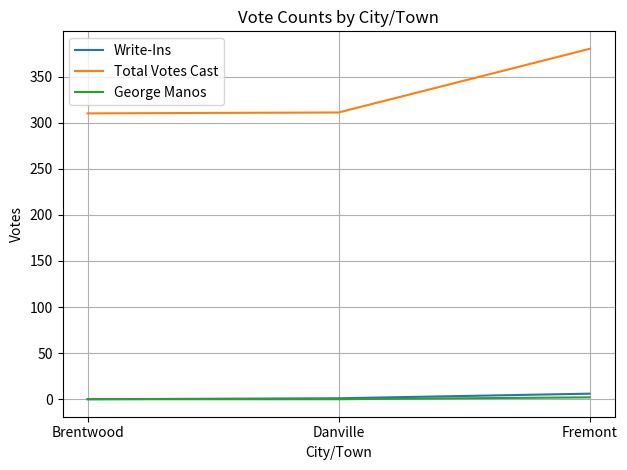

What are all the series names shown in the legend?

Write-Ins, Total Votes Cast, George Manos